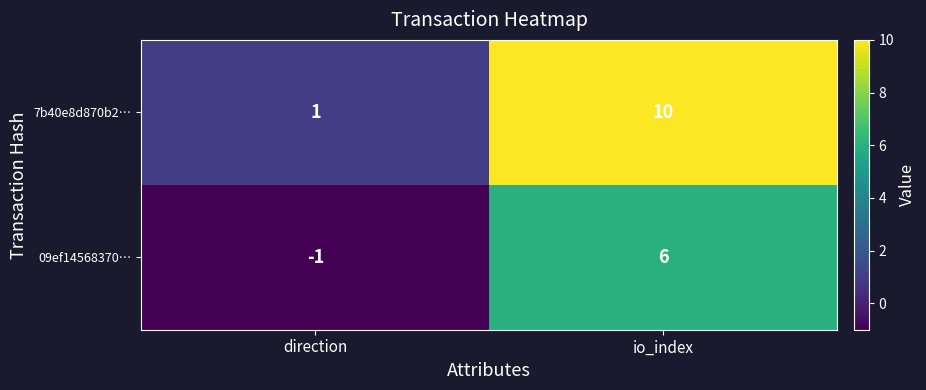

The value of 09ef14568370… at io_index is 6. True or false?

True